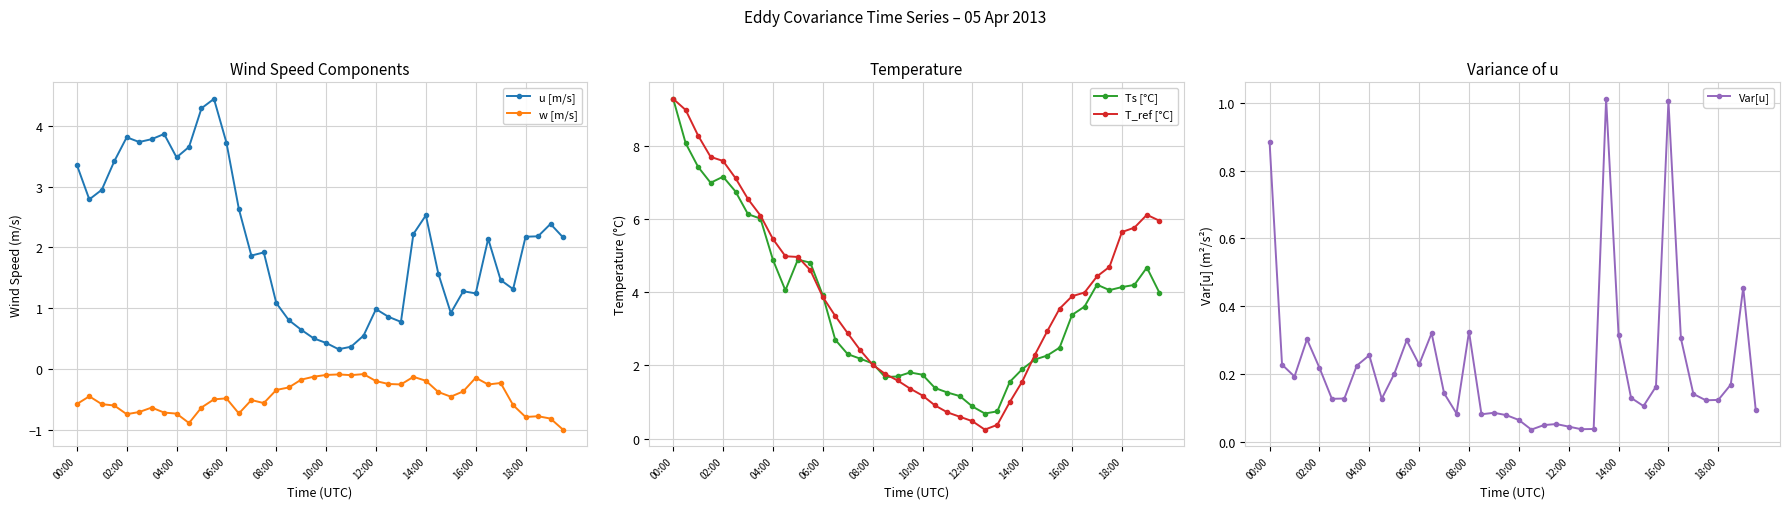

What is the lowest value of the w [m/s] series?

-1.0